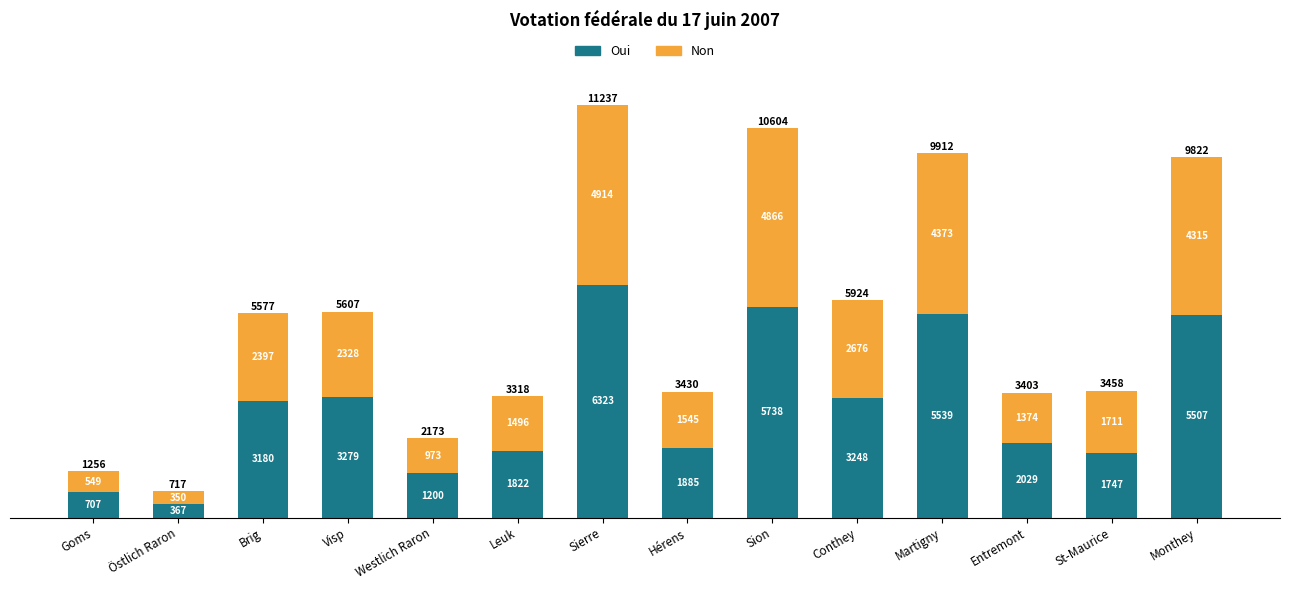

Reading right to left, what are the values for Oui?

Monthey=5507	St-Maurice=1747	Entremont=2029	Martigny=5539	Conthey=3248	Sion=5738	Hérens=1885	Sierre=6323	Leuk=1822	Westlich Raron=1200	Visp=3279	Brig=3180	Östlich Raron=367	Goms=707